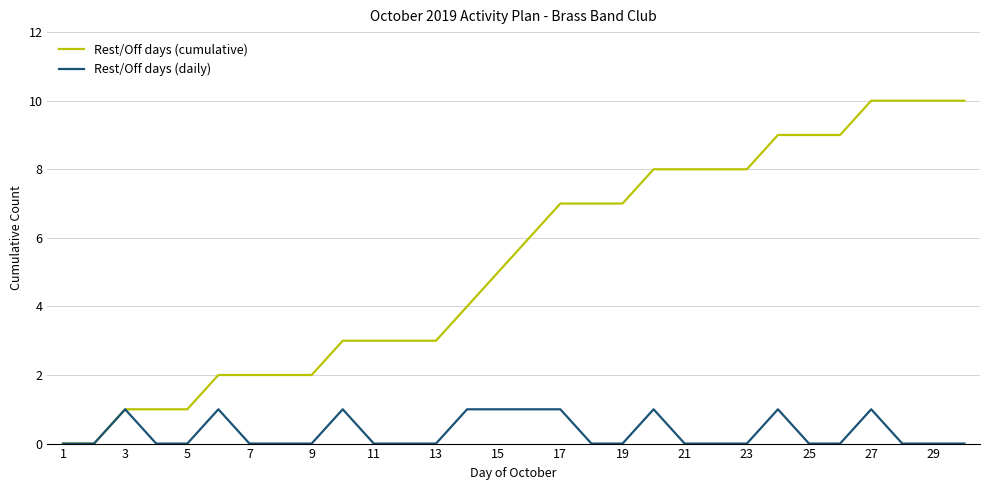

Which series has the largest range (max minus min)?

Rest/Off days (cumulative)